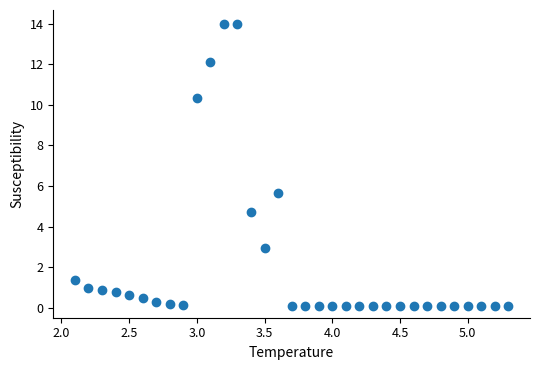

What is the range of Y values (max minus min)?

13.9